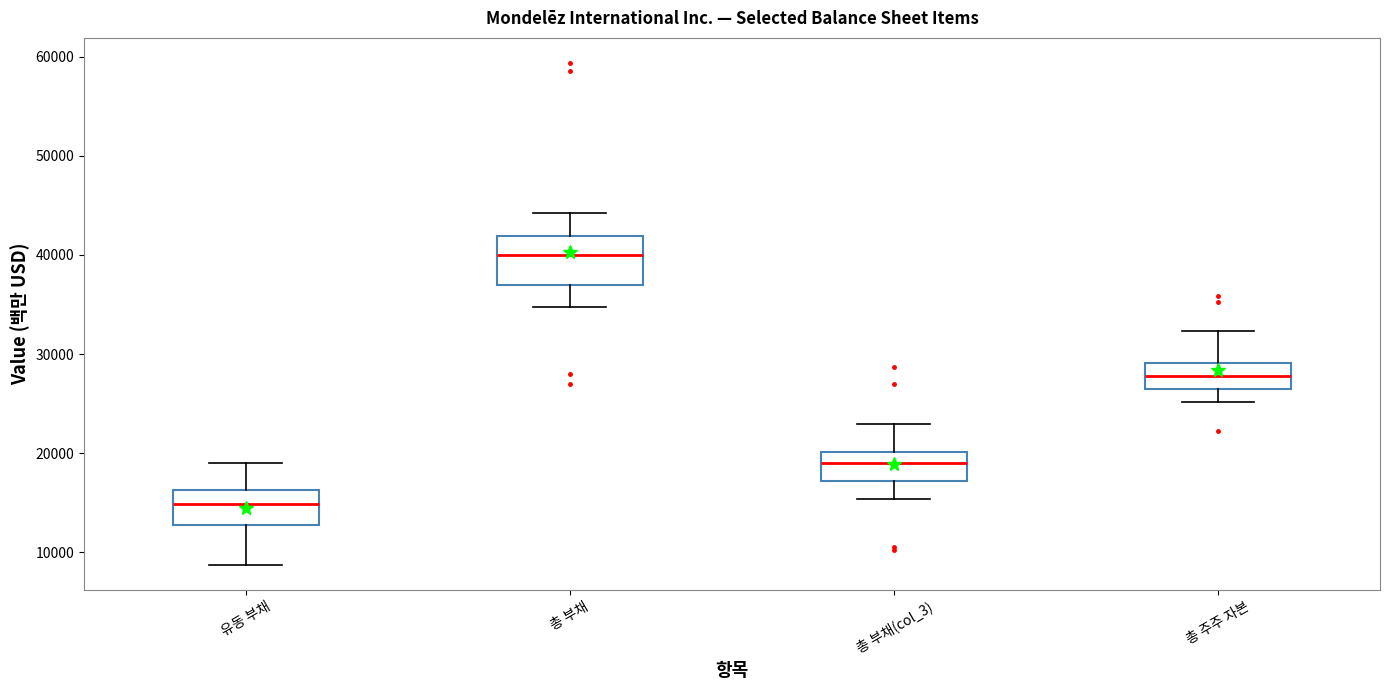

Where does the median line of the box for 총 부채(col_3) sit on the y-axis? The values are not printed on the chart, so give them approximately, as read against the axis.

19000